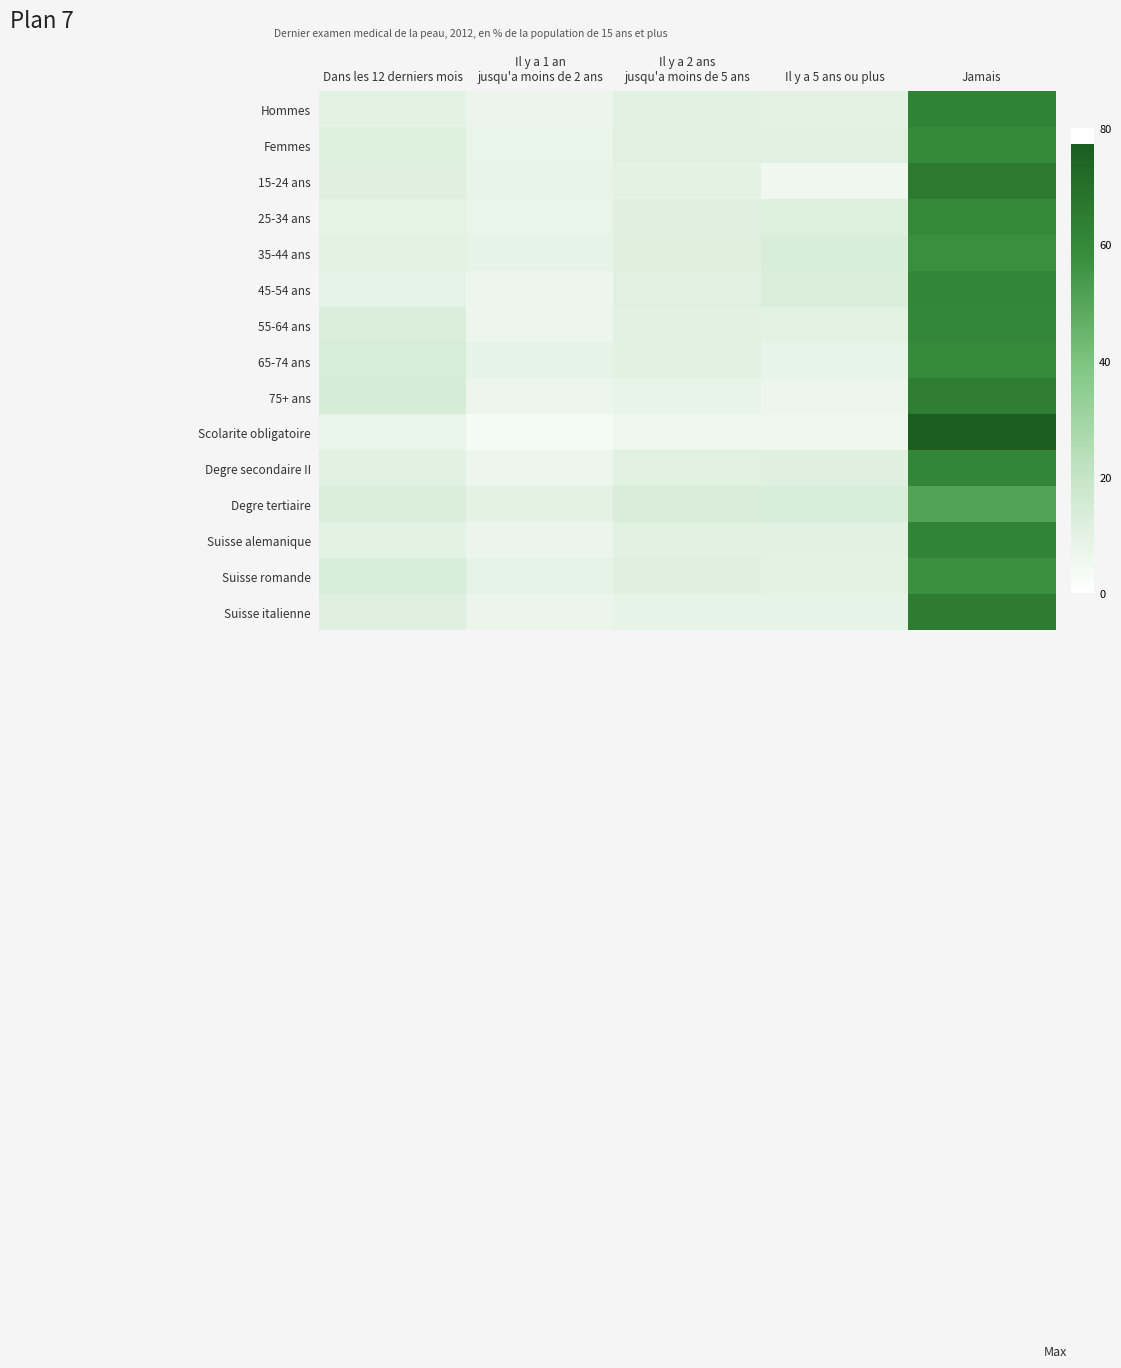

Rank the series at Dans les 12 derniers mois from lowest to highest value.

Scolarite obligatoire, 45-54 ans, 25-34 ans, 35-44 ans, Suisse alemanique, Hommes, Degre secondaire II, 15-24 ans, Suisse italienne, Femmes, 55-64 ans, Degre tertiaire, Suisse romande, 65-74 ans, 75+ ans